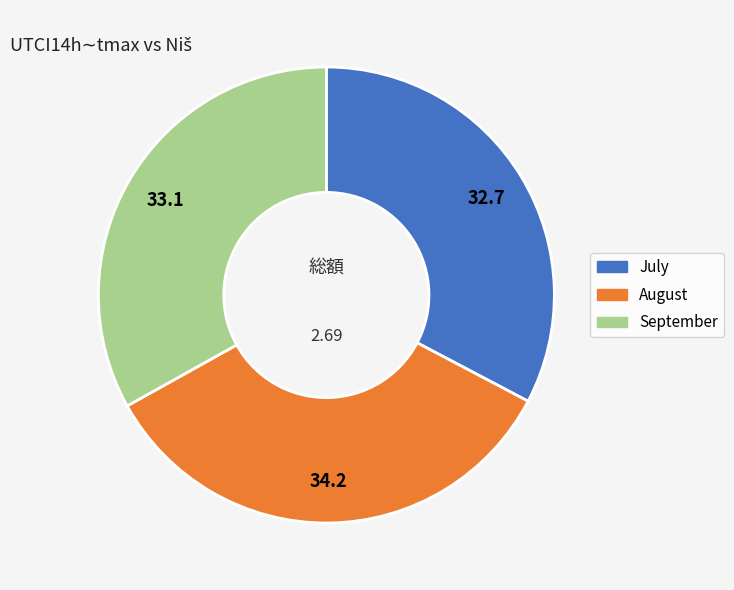

Do August and July together represent more than half of the pie?

Yes